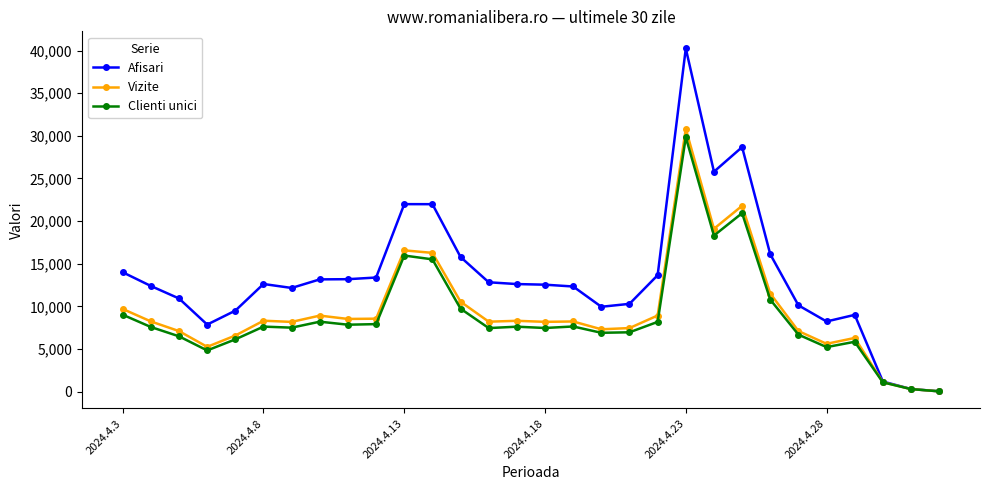

Does the chart have visible grid lines?

No